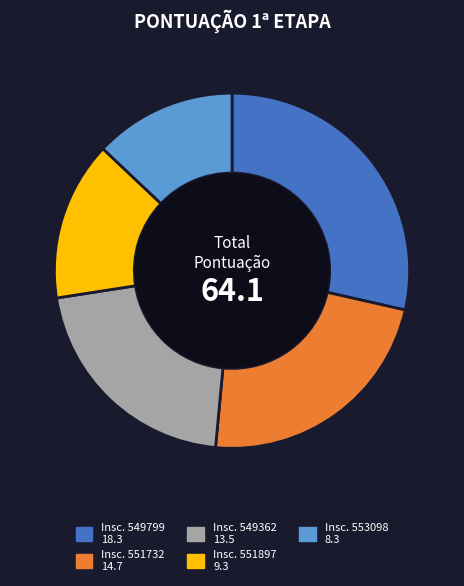

Is there a majority slice in this chart?

No